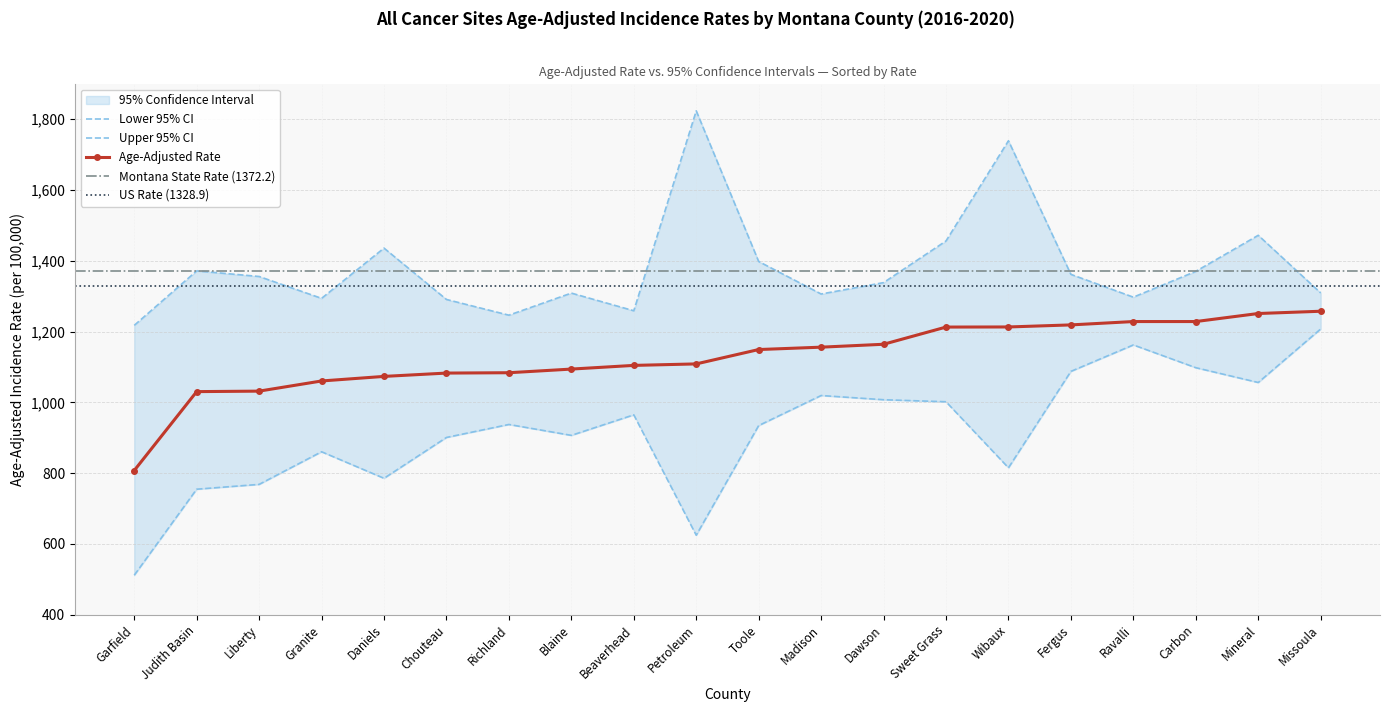

The value of Upper 95% CI at Garfield is 1217.6. True or false?

True